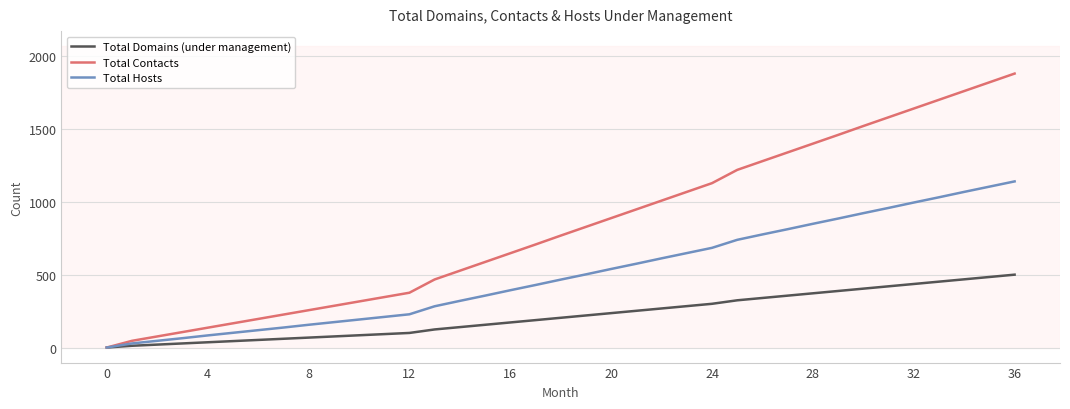

What is the highest value of the Total Domains (under management) series?

500